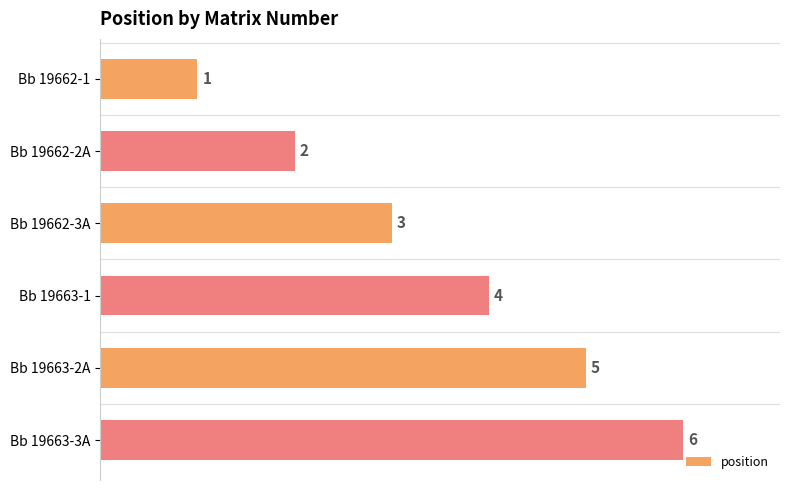

The chart shows a value of 5 at Bb 19663-2A. True or false?

True